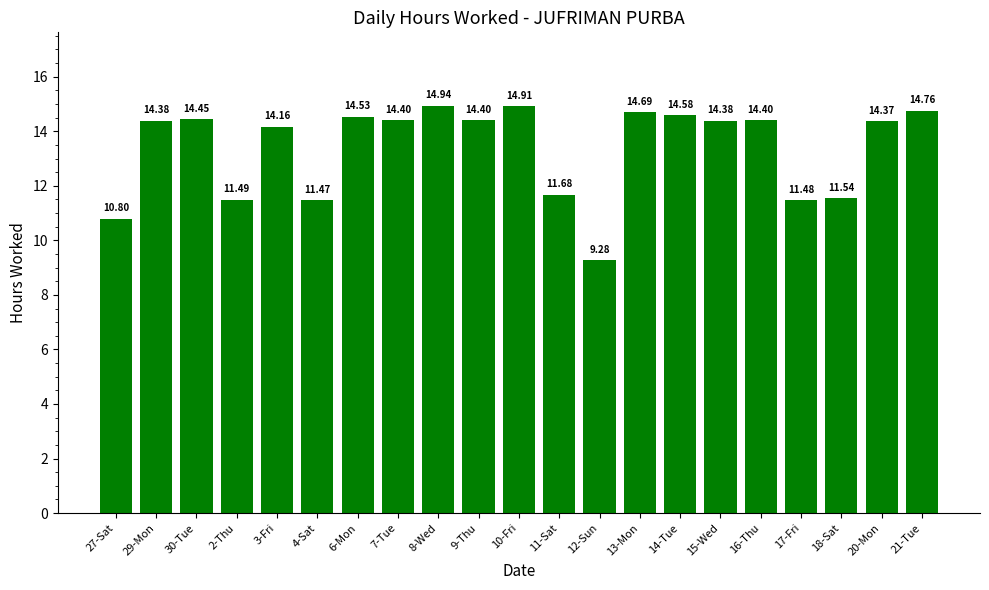

Between 9-Thu and 6-Mon, which is larger?

6-Mon